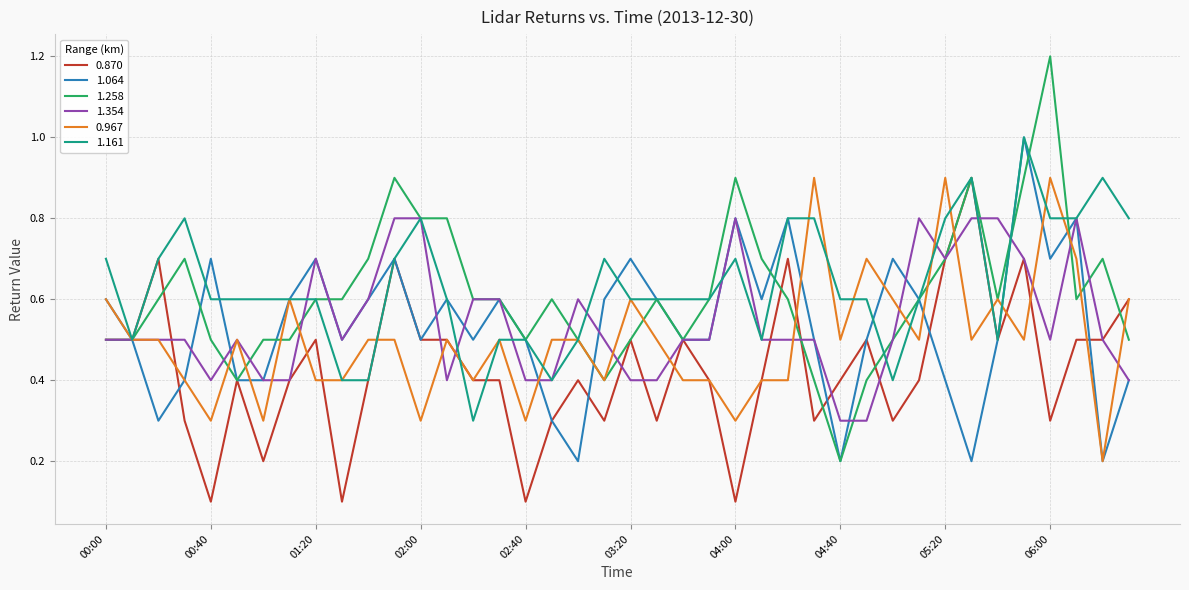

What is the greatest value displayed?

1.2